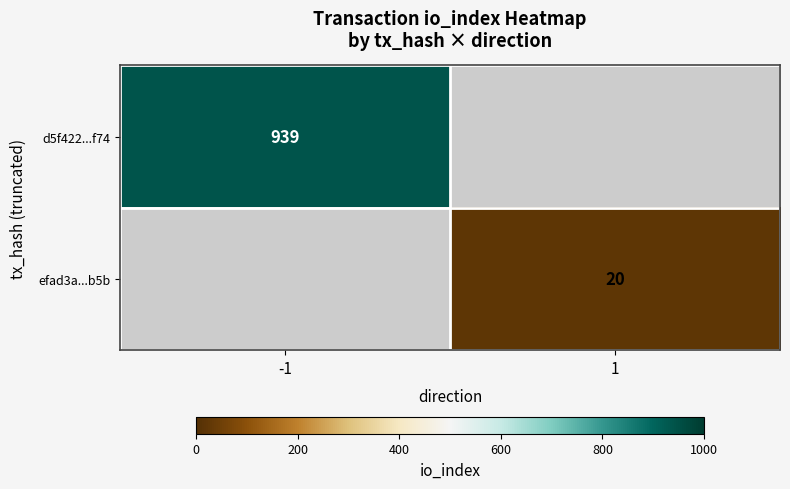

What is the maximum value shown in the chart?

939.0